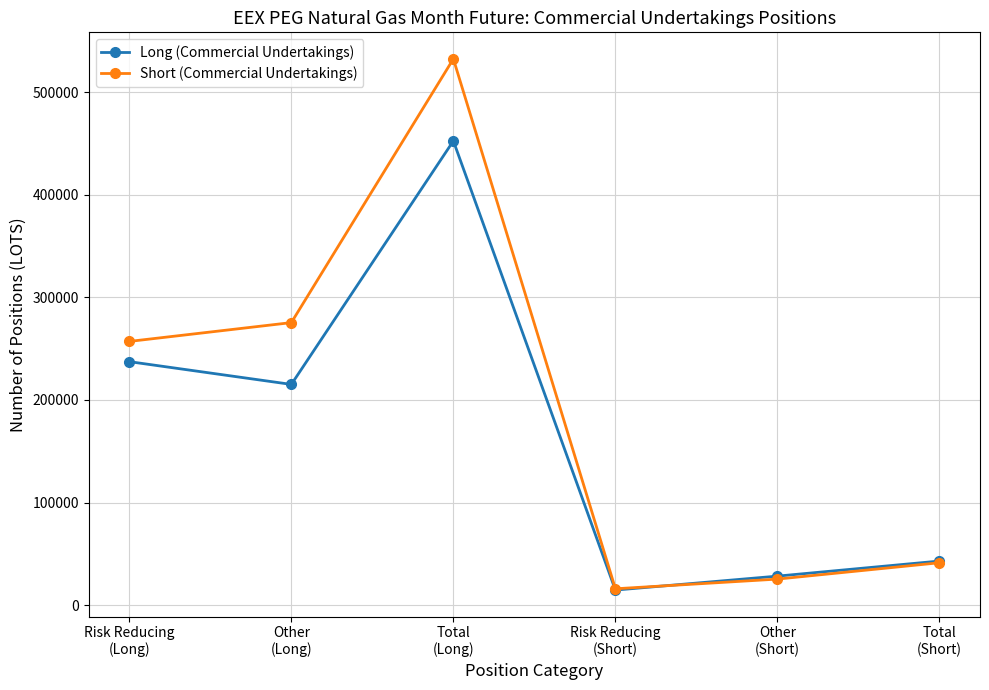

How many times do Long (Commercial Undertakings) and Short (Commercial Undertakings) cross each other?

1